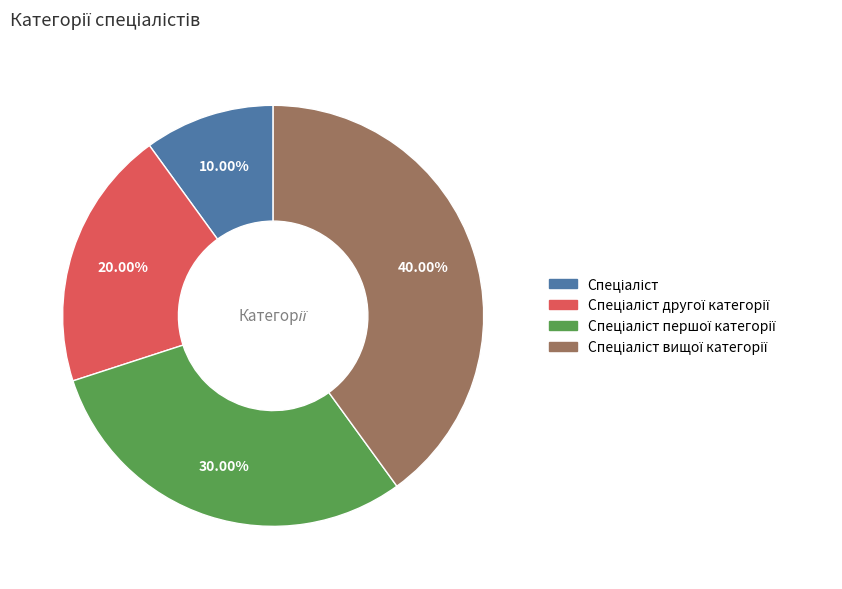

How many segments does this pie chart have?

4